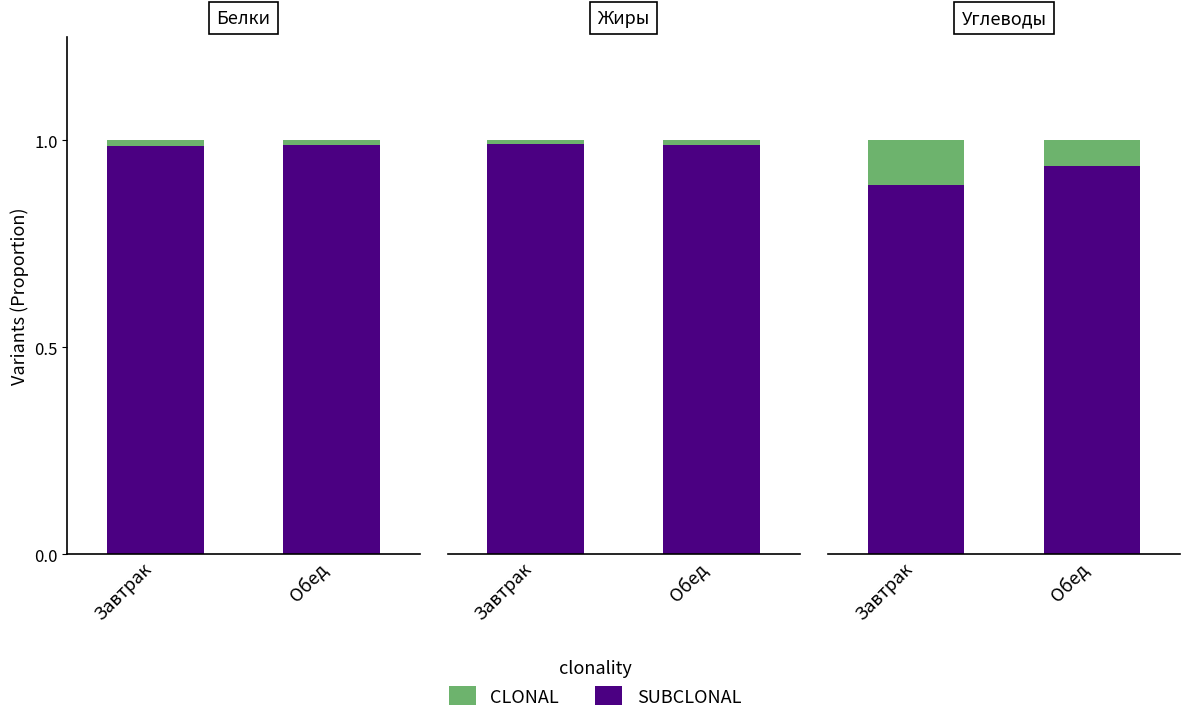

What is the label of the 1st bar from the right?

Обед